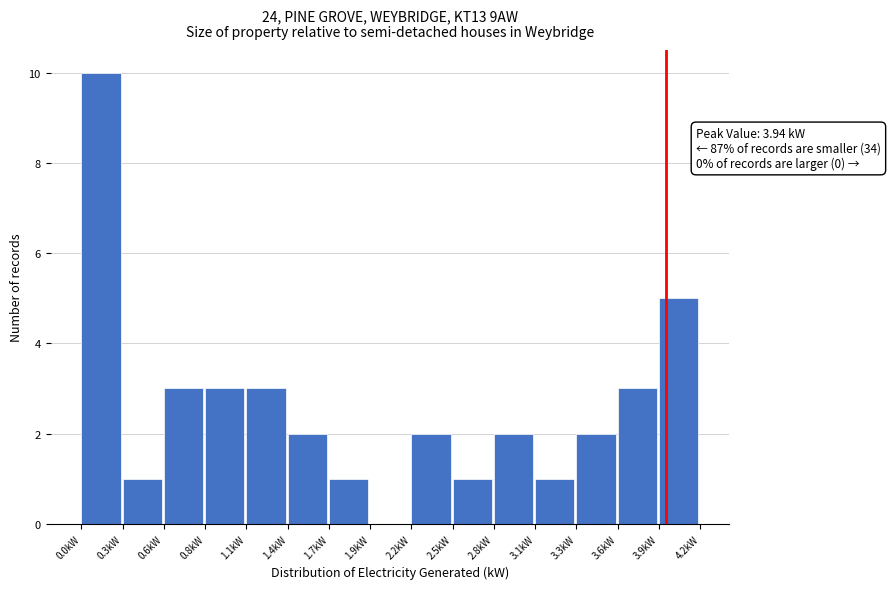

Over which range of the x-axis is the bar tallest?

0.00 to 0.30